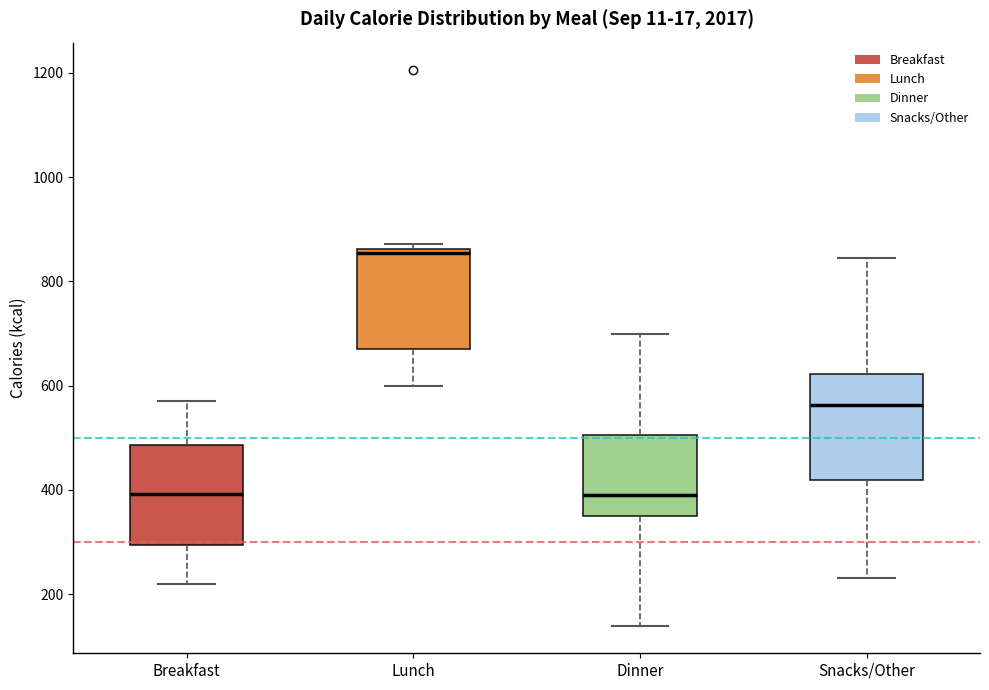

Reading left to right, read every box against the y-axis: the position of its median line, the range the box covers, and the ends of its whiskers. The values are not printed on the chart, so give them approximately, as read against the axis.

Breakfast: median 400, box 300 to 480, whiskers 220 to 580
Lunch: median 860 (just below the box's upper edge), box 680 to 860, whiskers 600 to 880
Dinner: median 400, box 360 to 500, whiskers 140 to 700
Snacks/Other: median 560, box 420 to 620, whiskers 240 to 840